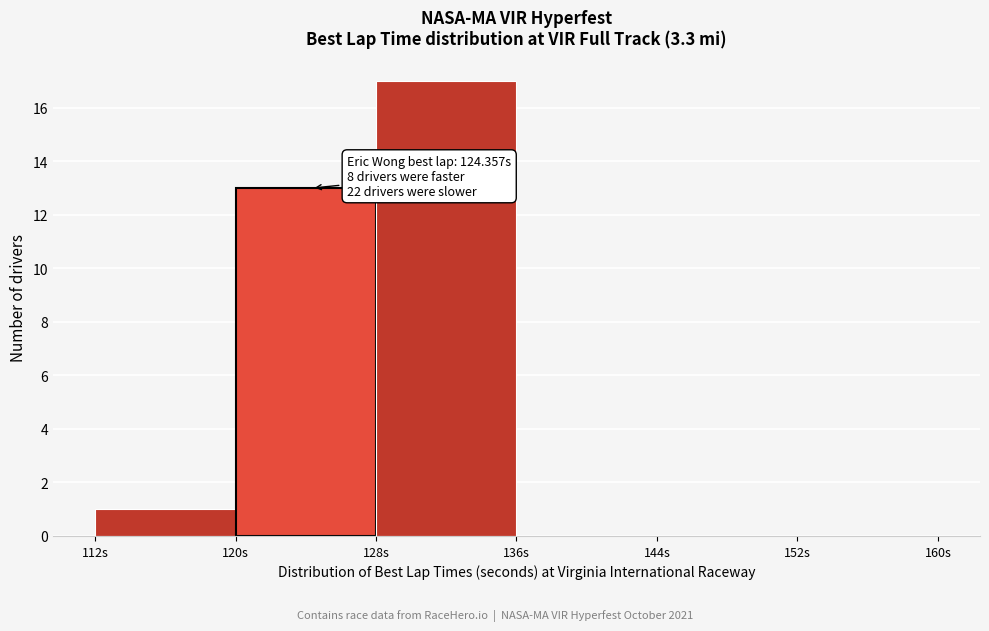

Which range on the x-axis has the tallest bar?

128 to 136